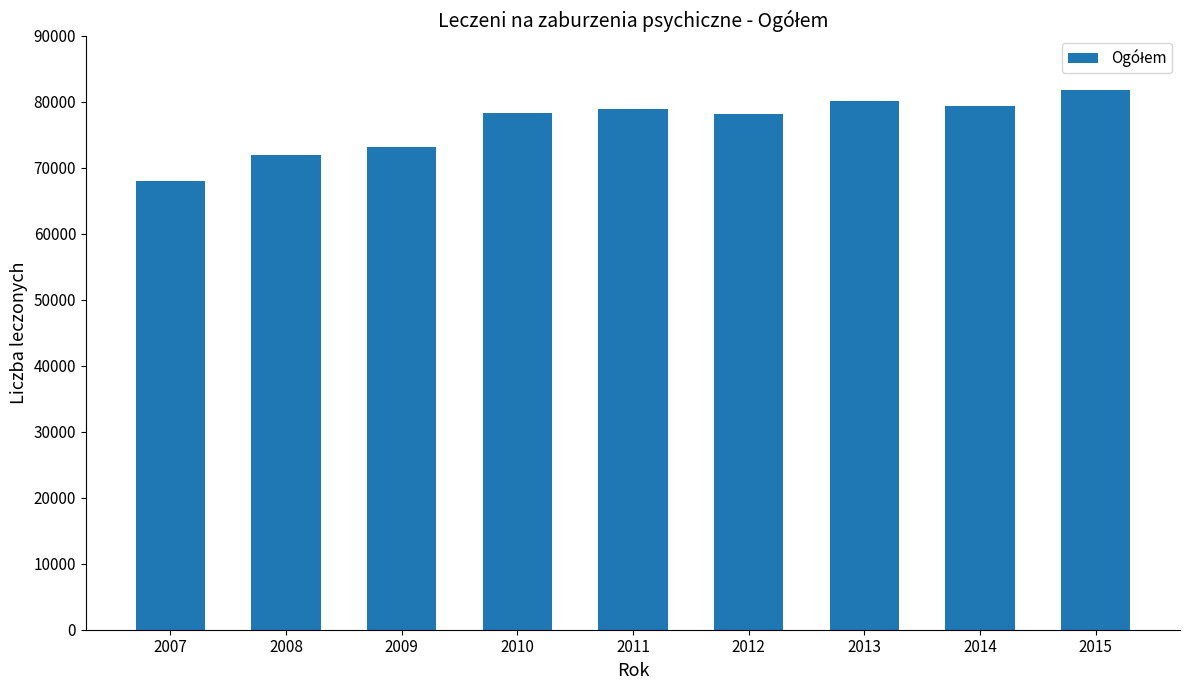

What value does the data have at 2015, to the nearest 50?

81700